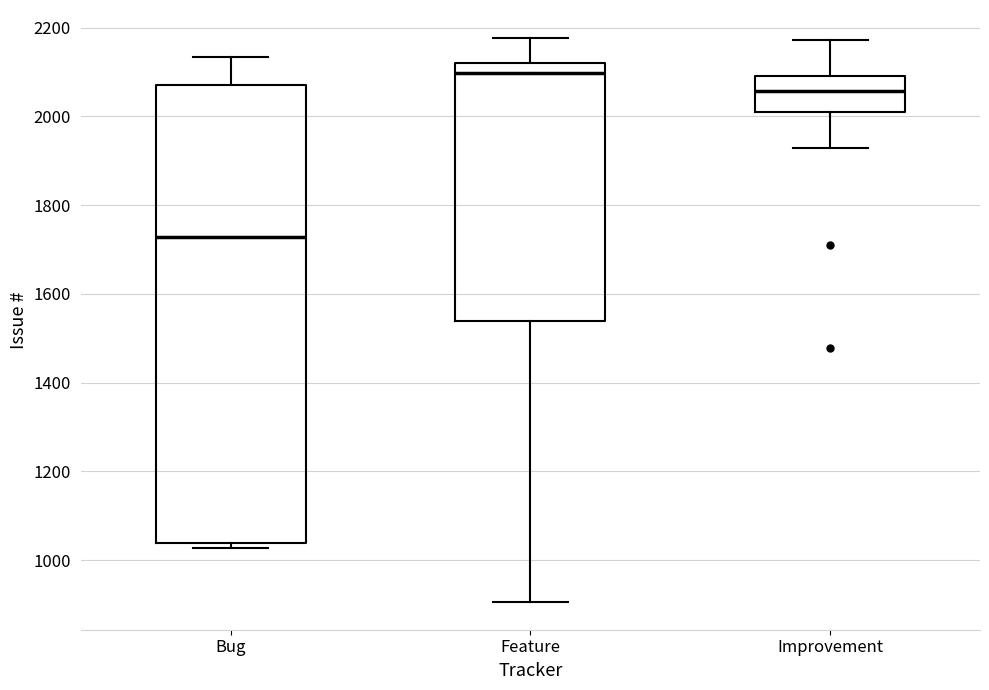

Which box's median line is the highest?

Feature